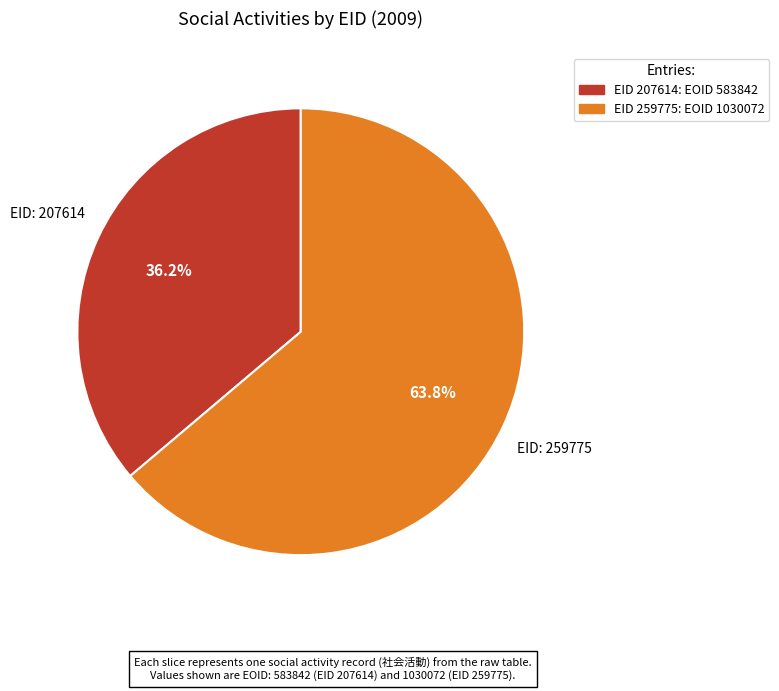

Is there any slice that represents more than half of the pie?

Yes